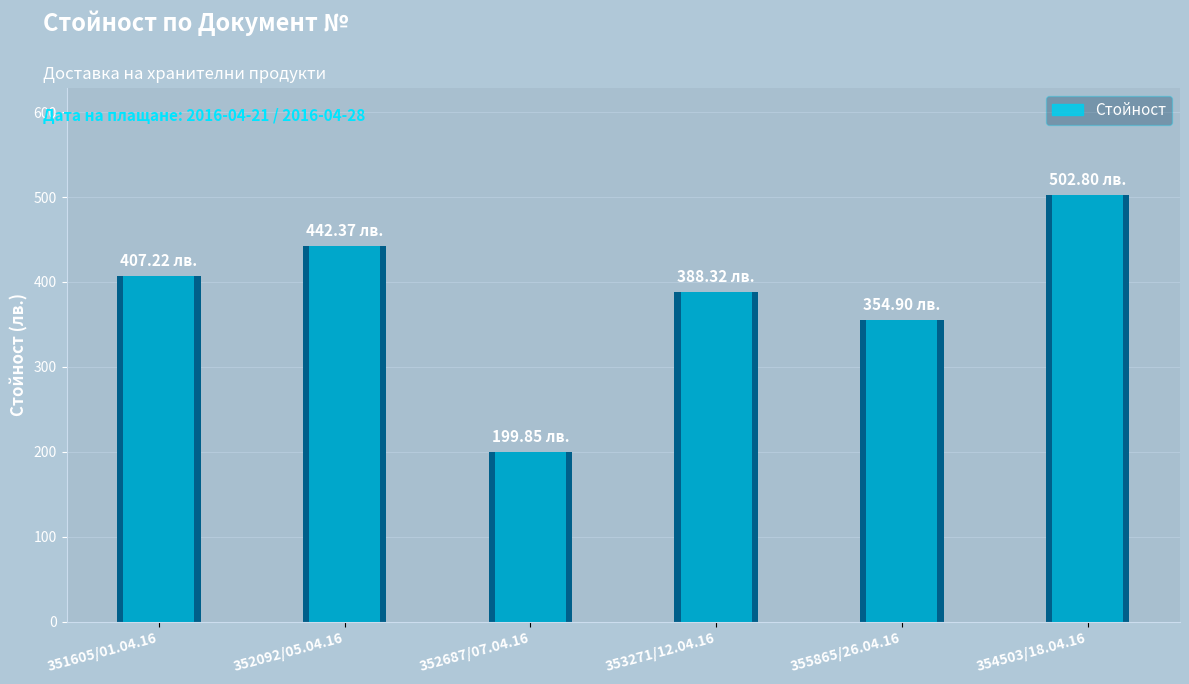

Rank the categories by value from lowest to highest.

352687/07.04.16, 355865/26.04.16, 353271/12.04.16, 351605/01.04.16, 352092/05.04.16, 354503/18.04.16